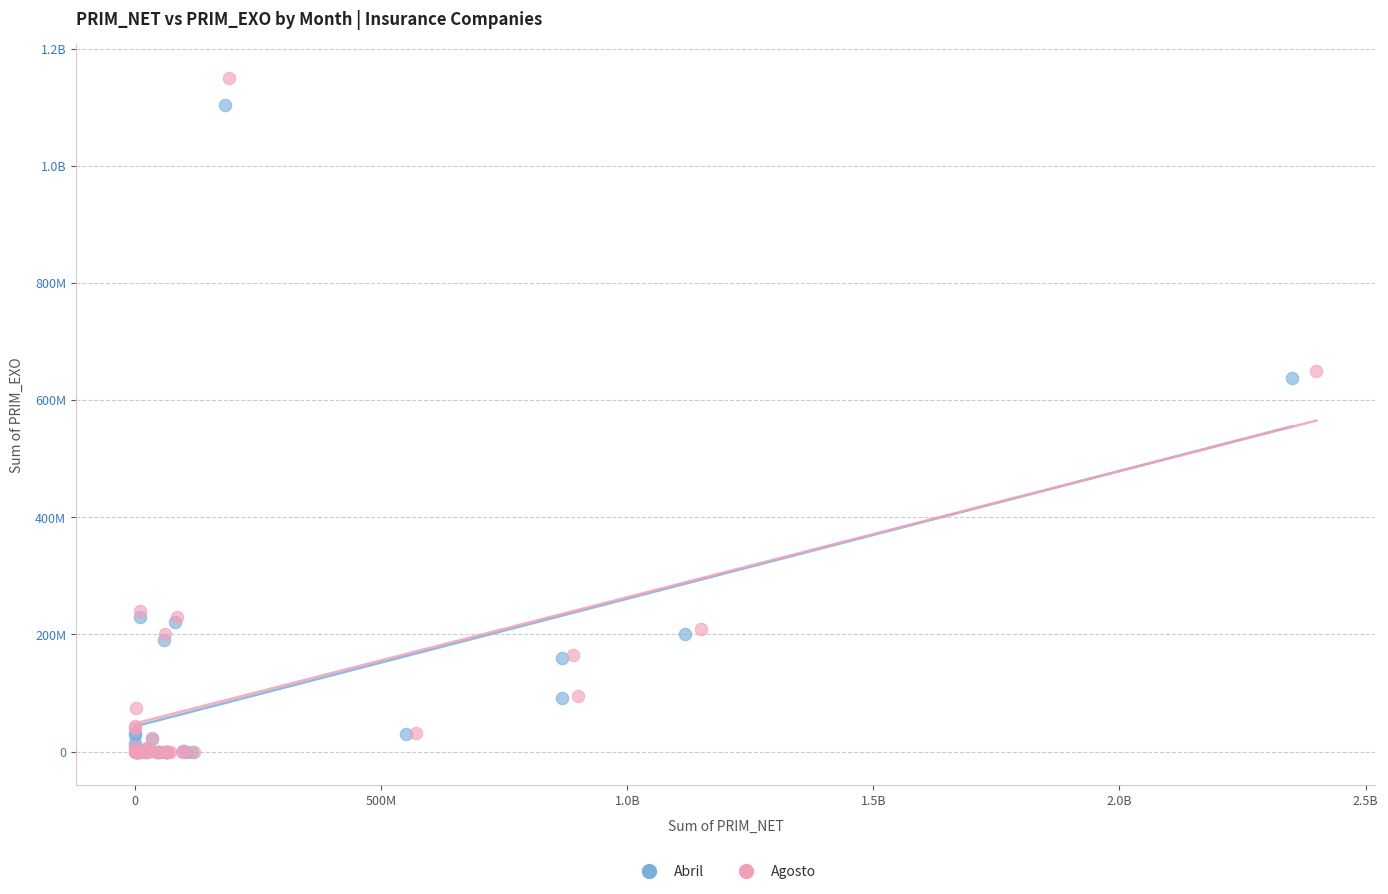

What are all the series names shown in the legend?

Abril, Agosto